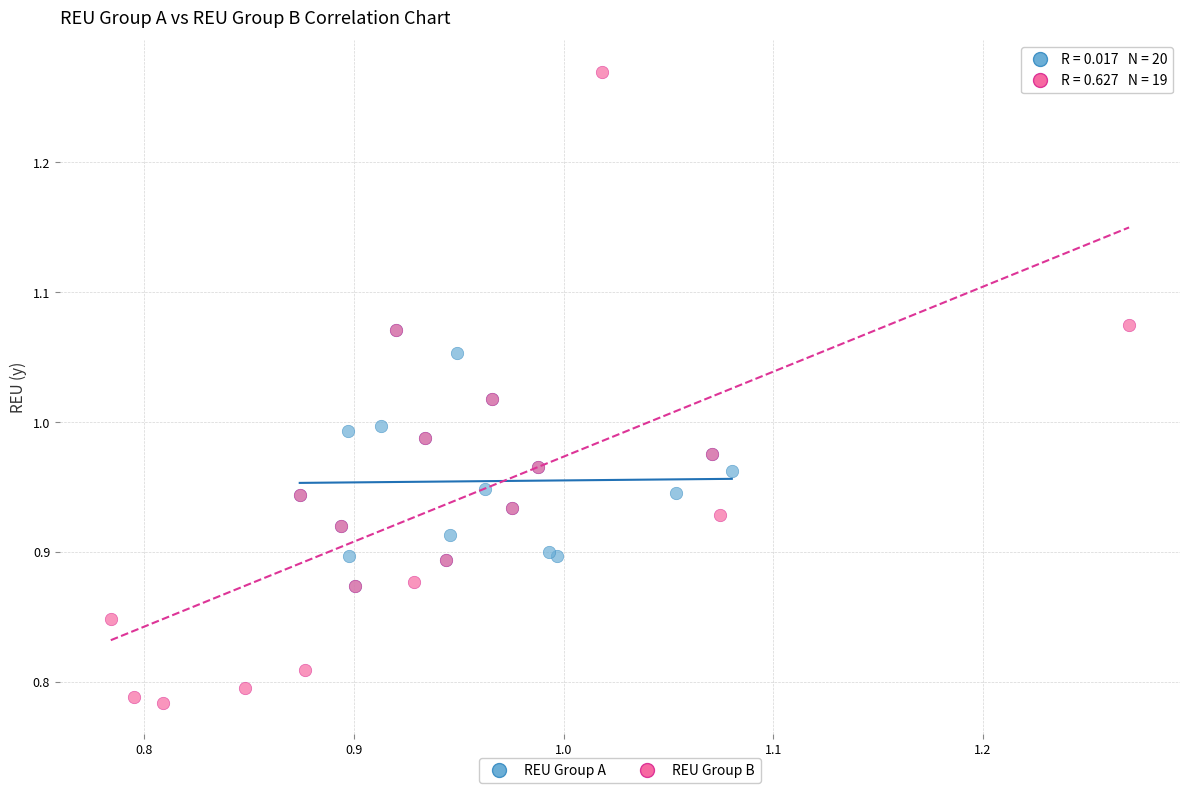

Which series reaches the maximum Y coordinate?

REU Group B